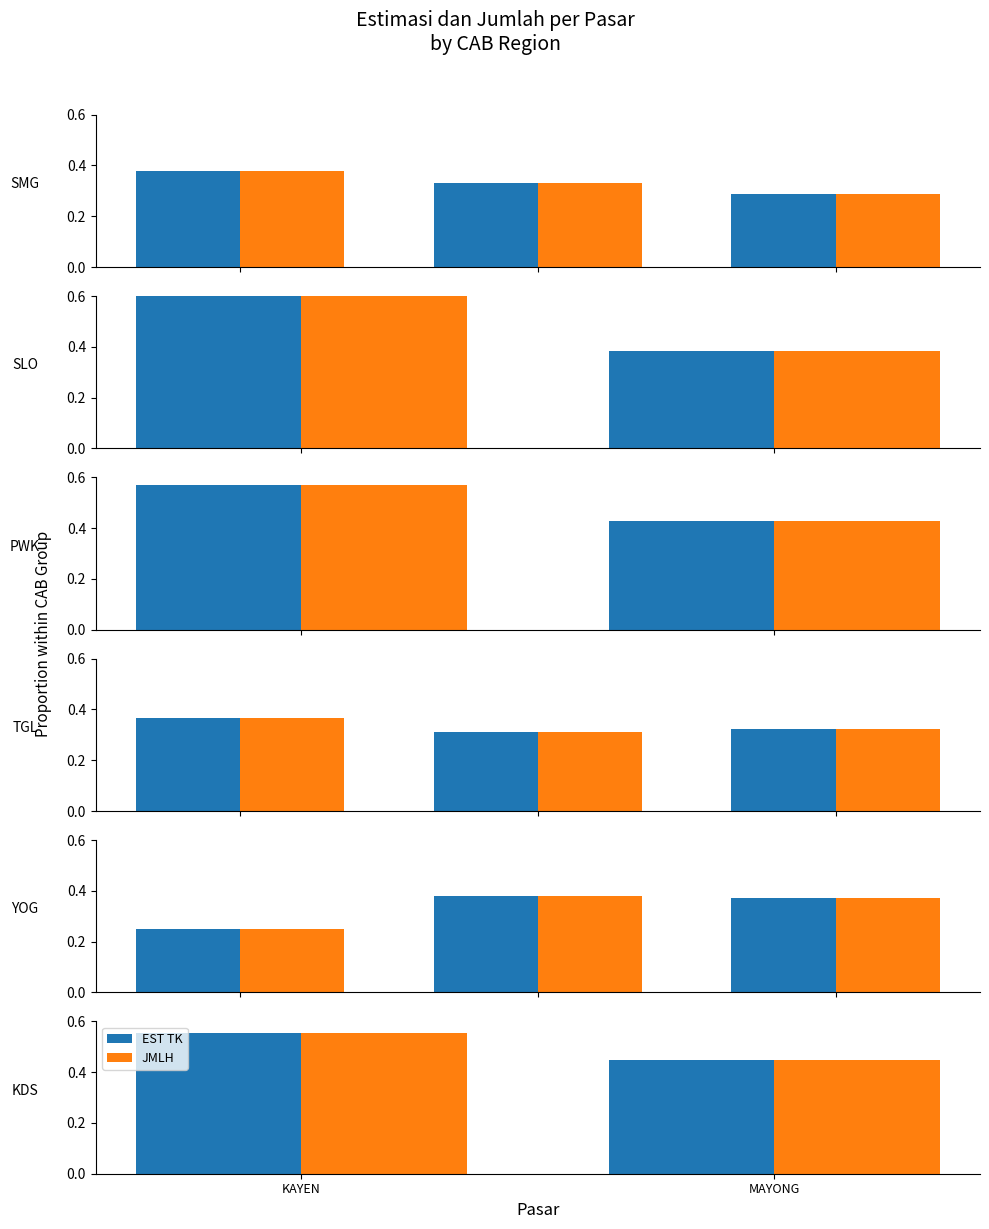

How many data points does each series have?

2